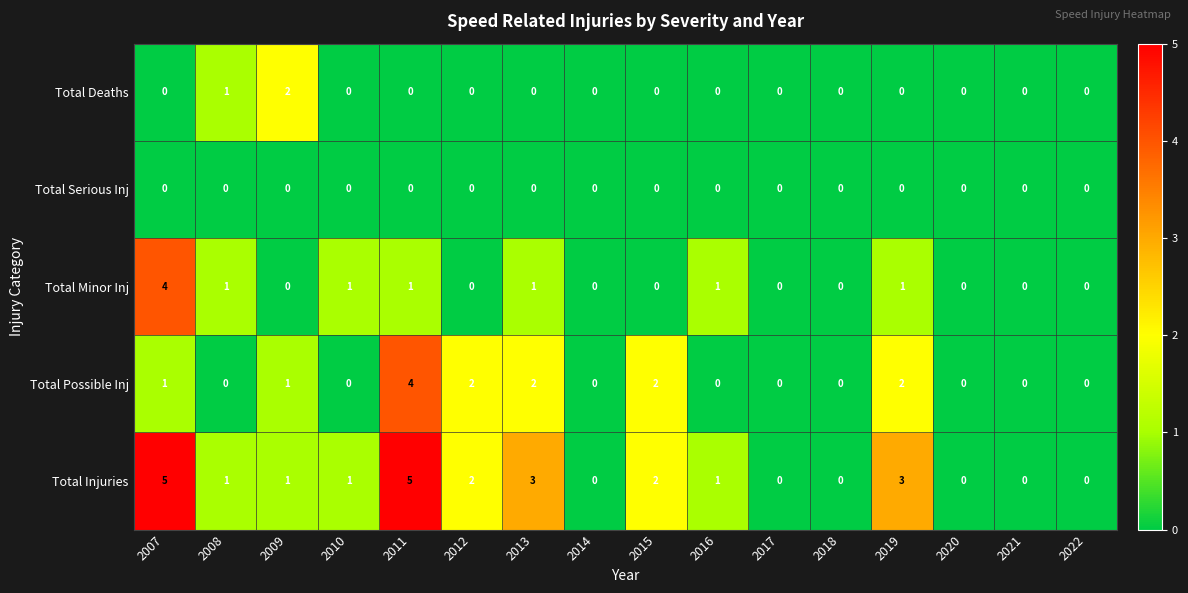

How many Total Possible Inj values are between 0 and 2?

15